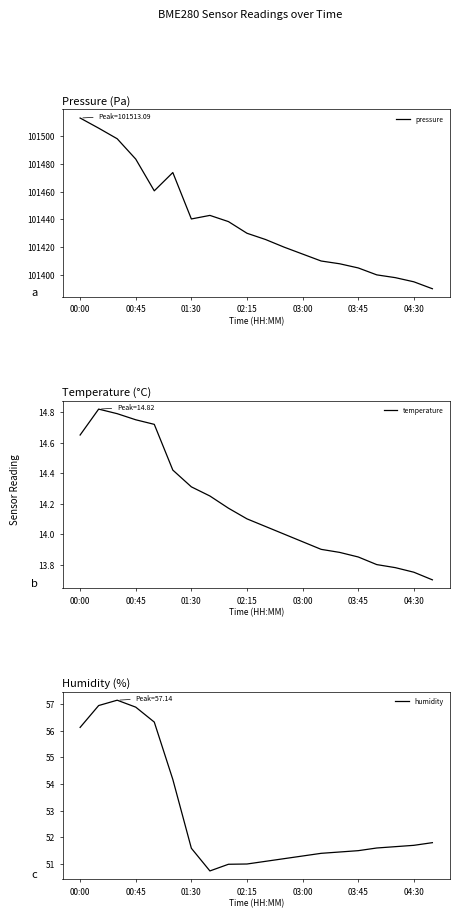

Does the chart display data point markers on the line(s)?

No